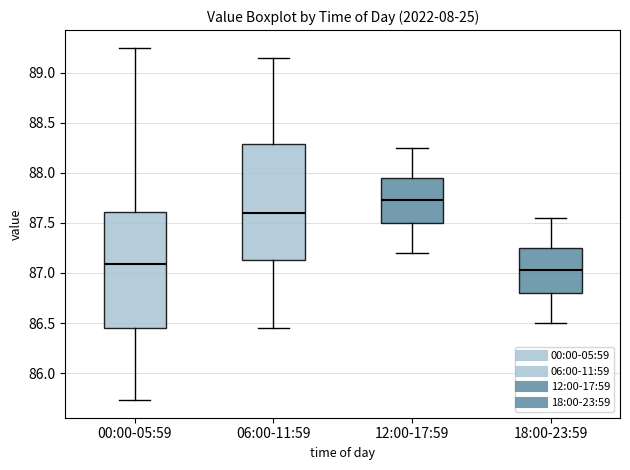

Where does the lower whisker of the box for 12:00-17:59 end on the y-axis? The values are not printed on the chart, so give them approximately, as read against the axis.

87.20